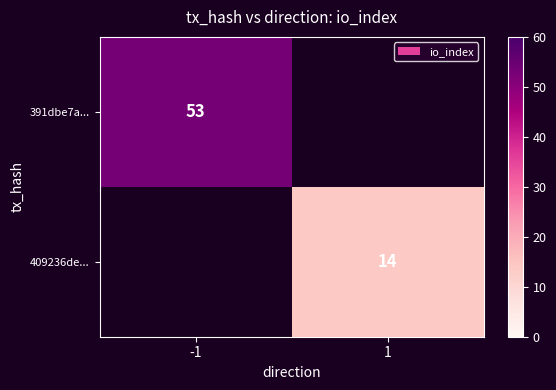

True or false: 391dbe7a... has a value of 53 at -1.

True